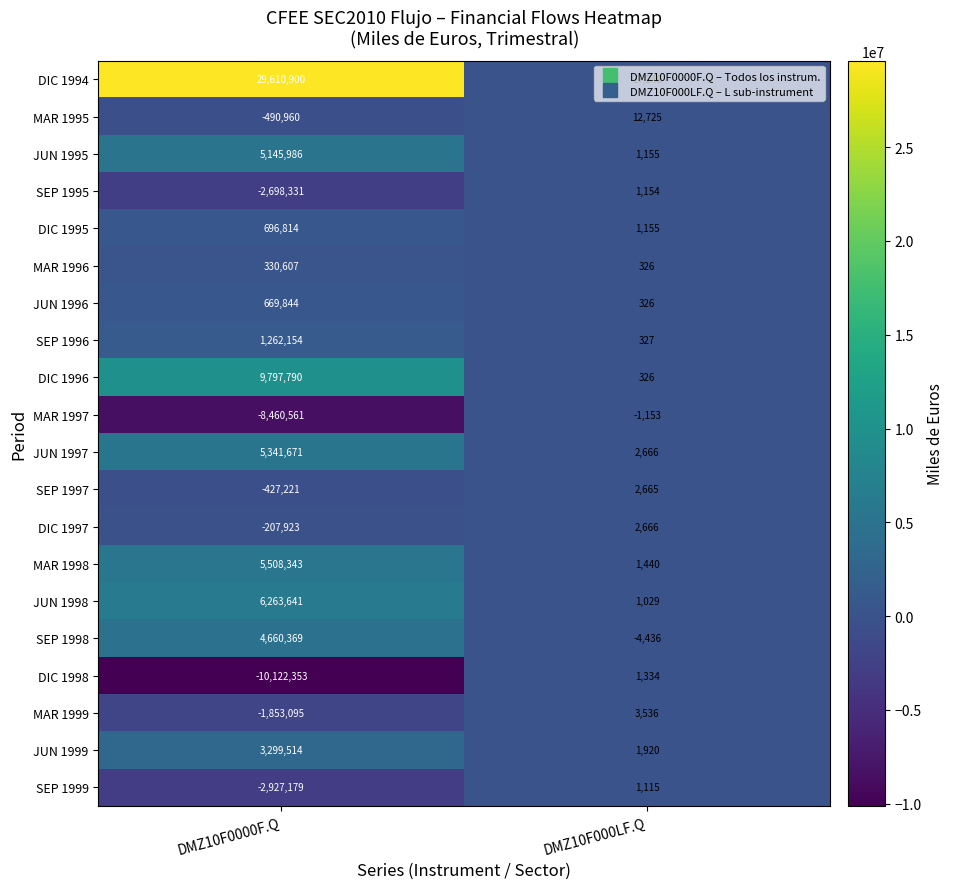

Is it true that DIC 1994 equals 17248 at DMZ10F000LF.Q?

True